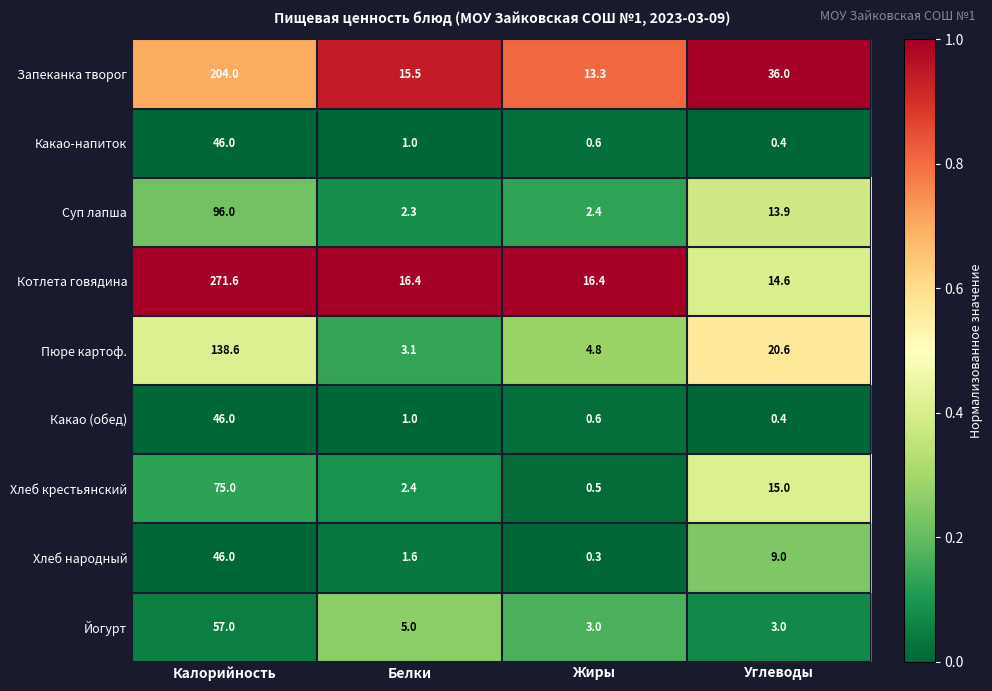

At which label is Пюре картоф. closest to 70?

Углеводы